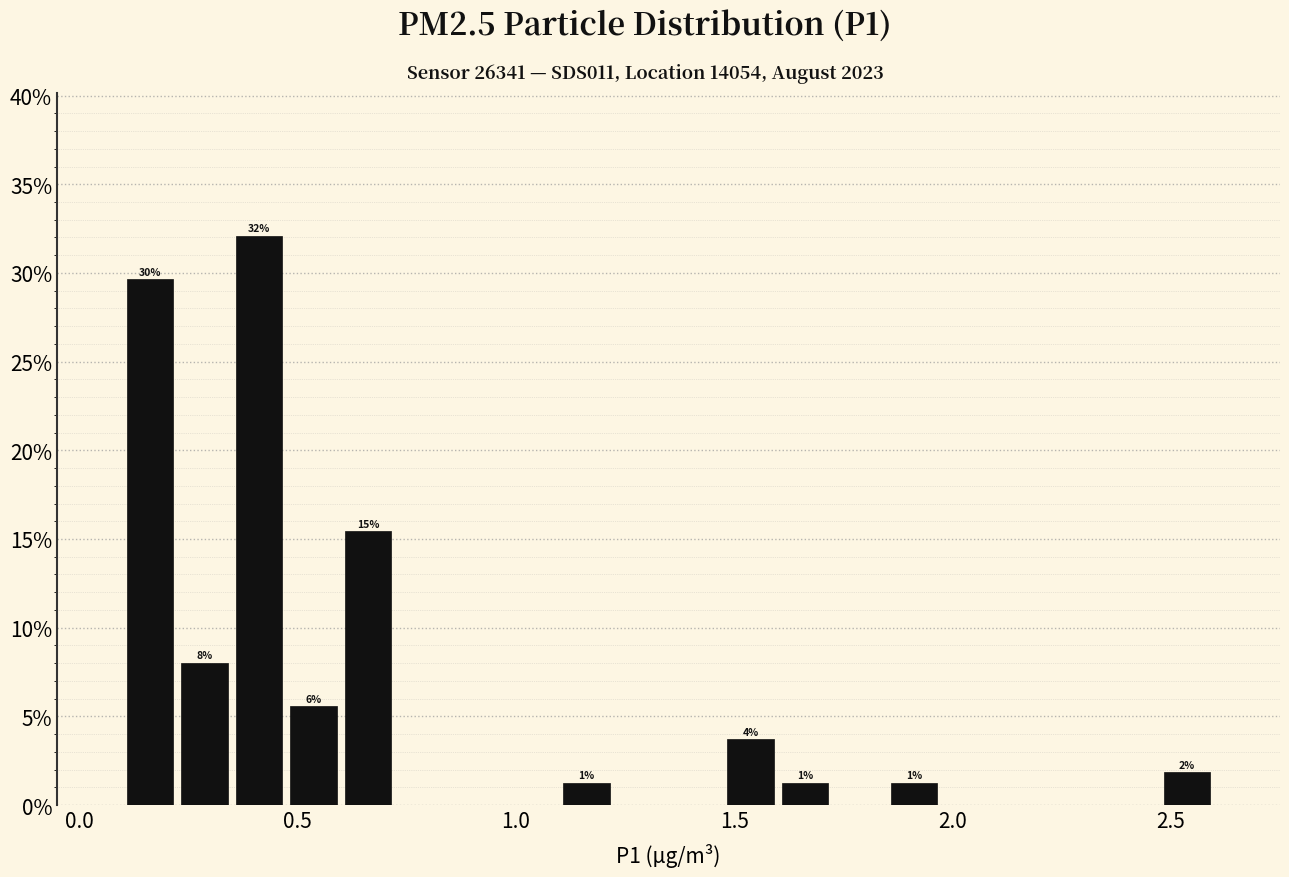

Around what value on the x-axis is the tallest bar? Give the approximate position of its centre, as read against the axis.

0.40